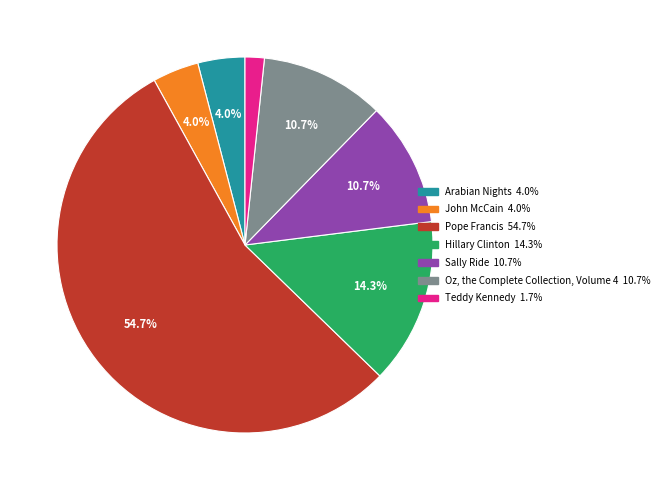

How many slices are in this pie chart?

7